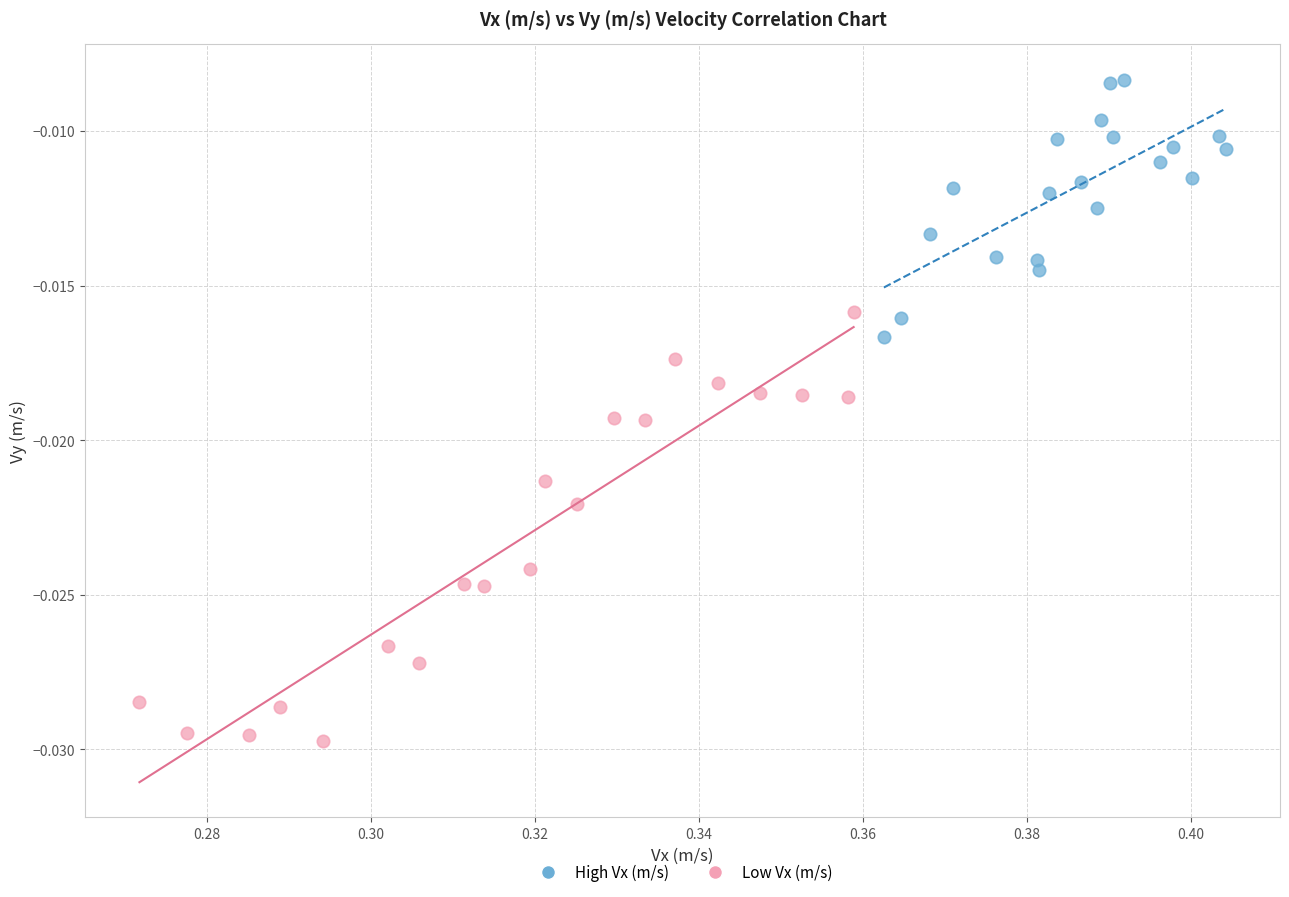

Which series reaches the minimum Y coordinate?

Low Vx (m/s)